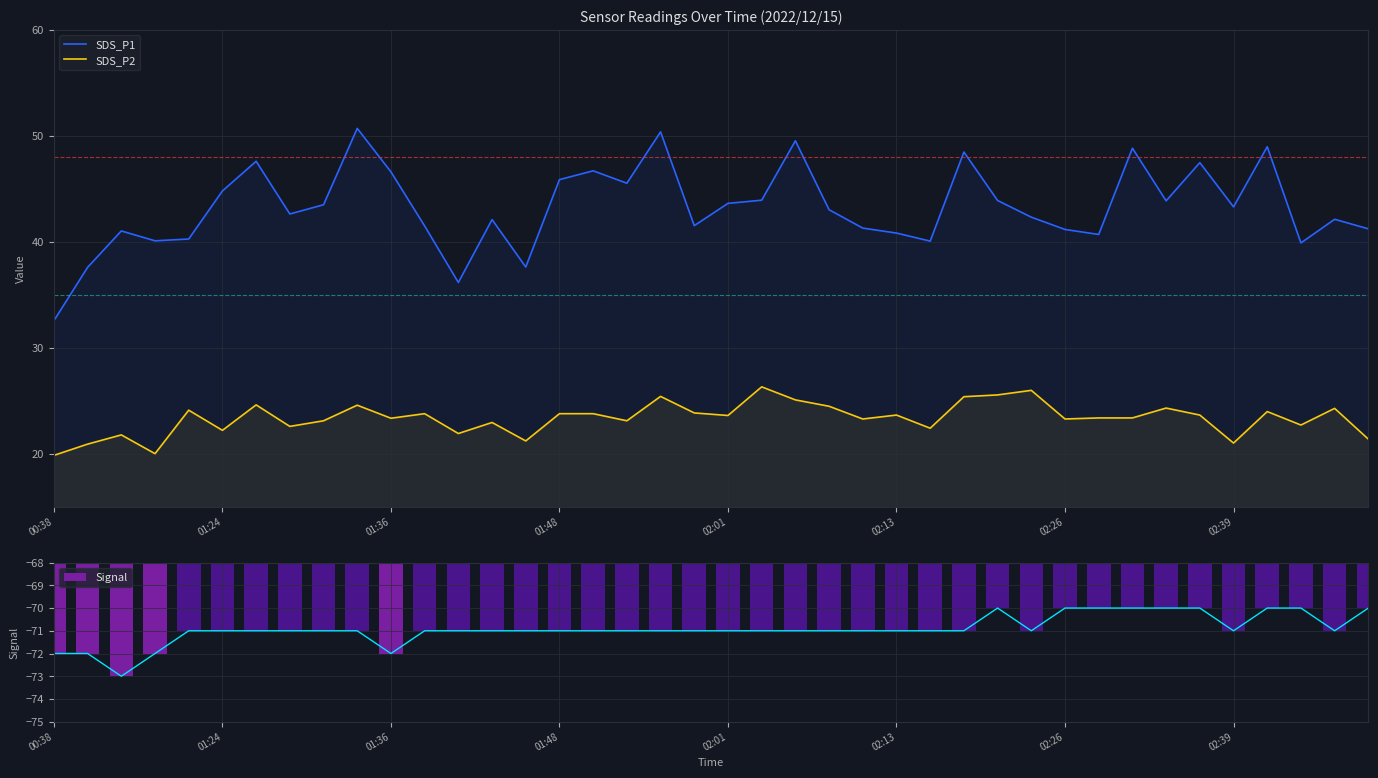

How many data points in SDS_P1 are above 43?

20